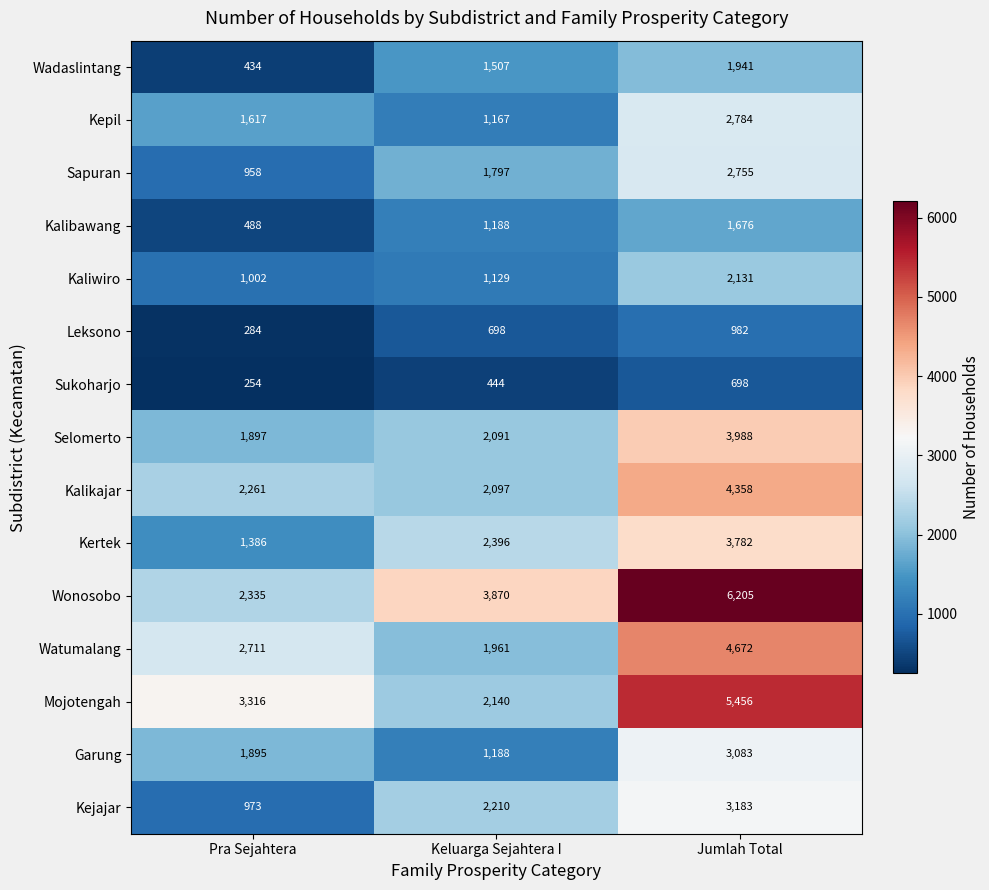

Between Keluarga Sejahtera I and Jumlah Total, which series saw the biggest shift?

Mojotengah